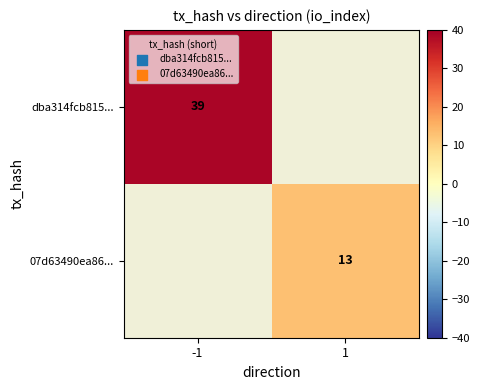

The dba314fcb815... series shows 67 at -1. True or false?

False